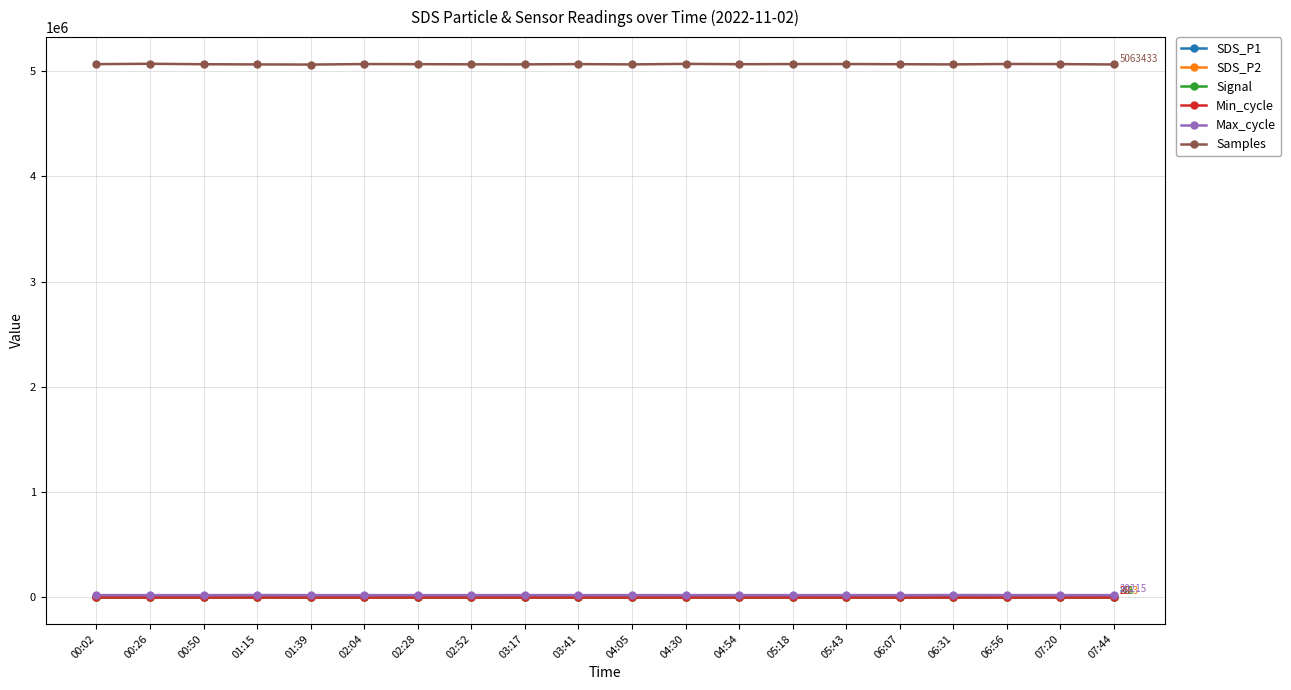

Which series has the widest spread of values?

Samples